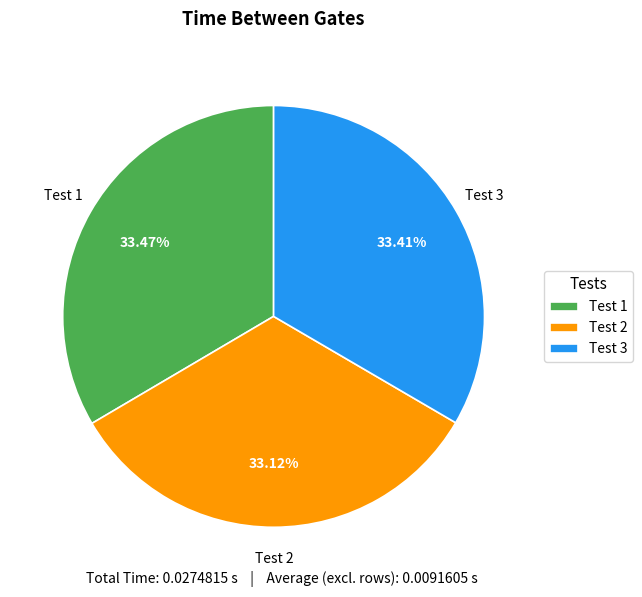

Does Test 2 represent more than half of the total?

No